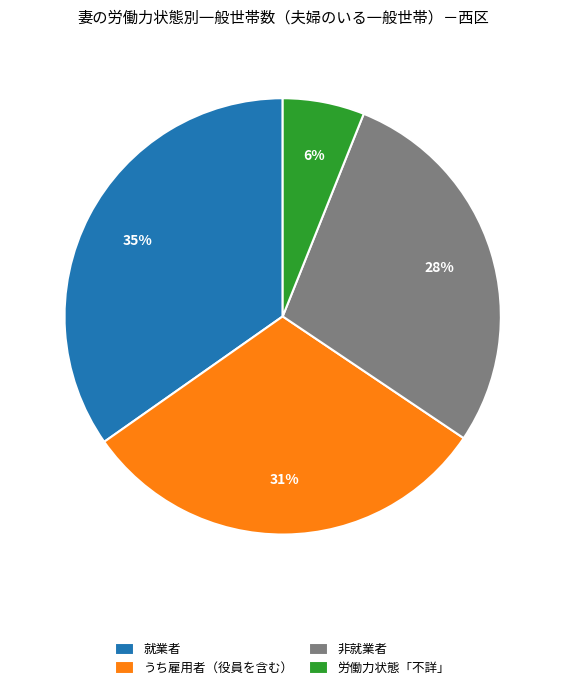

To the nearest percent, what is the difference between the largest and smallest slice percentages?

29%